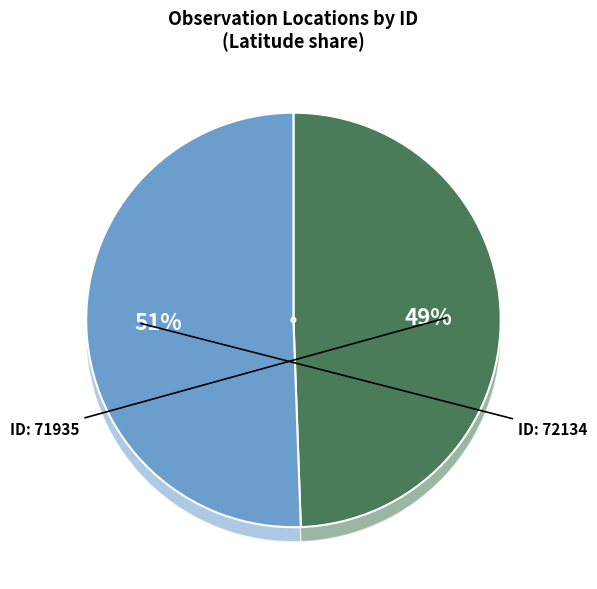

What is the change in value from 71935 to 72134?

+0.6